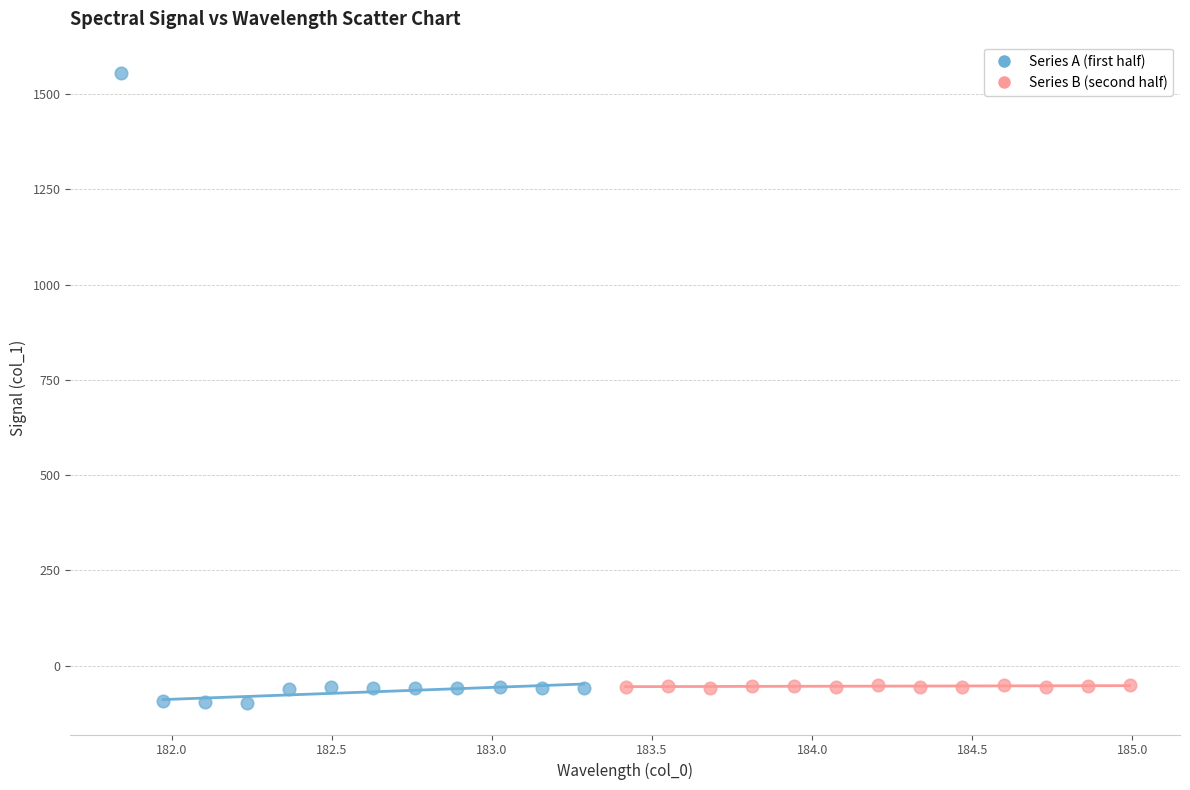

Which series contains the lowest Y value?

Series A (first half)